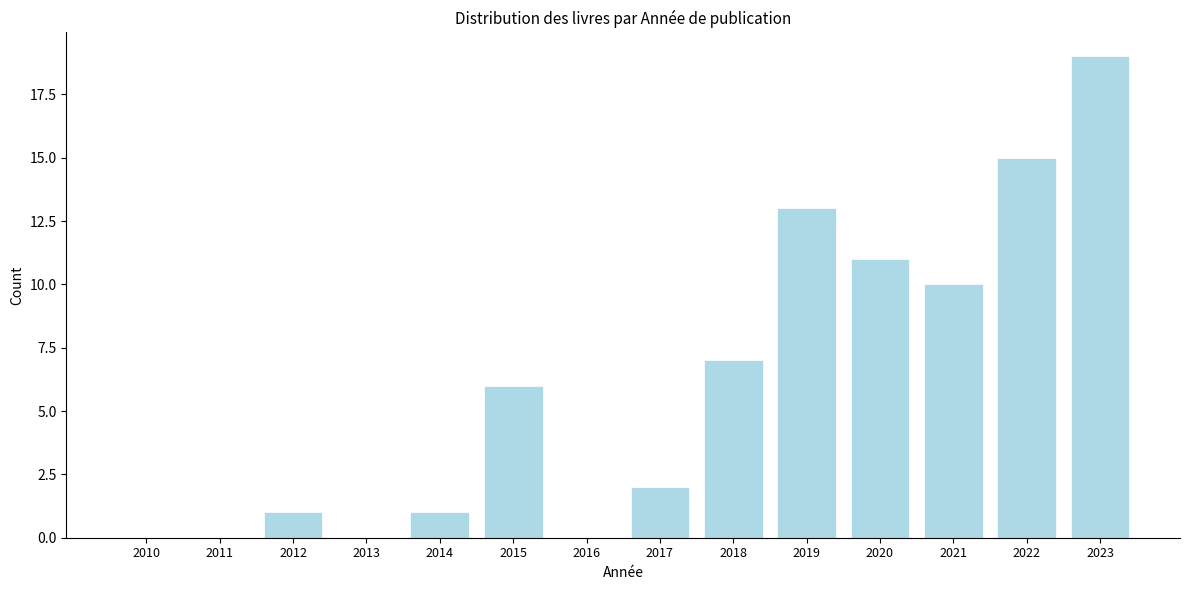

Reading left to right, list all the values displayed in this chart.

2010=0	2011=0	2012=1	2013=0	2014=1	2015=6	2016=0	2017=2	2018=7	2019=13	2020=11	2021=10	2022=15	2023=19